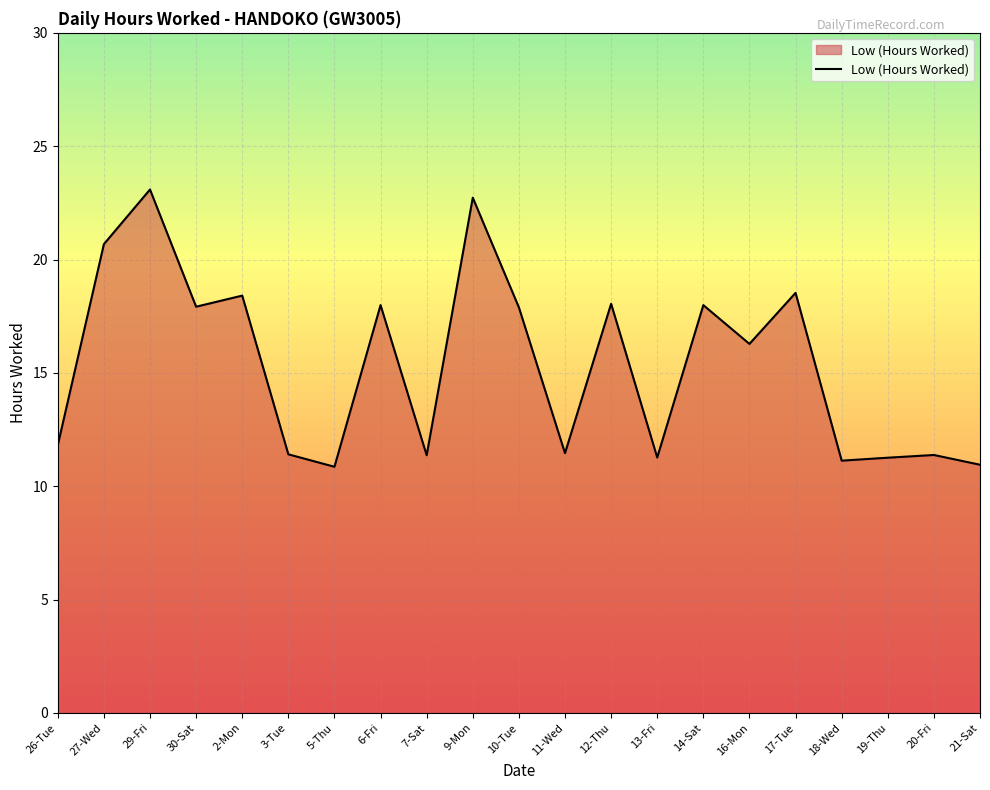

Which category has the highest value across all series?

29-Fri